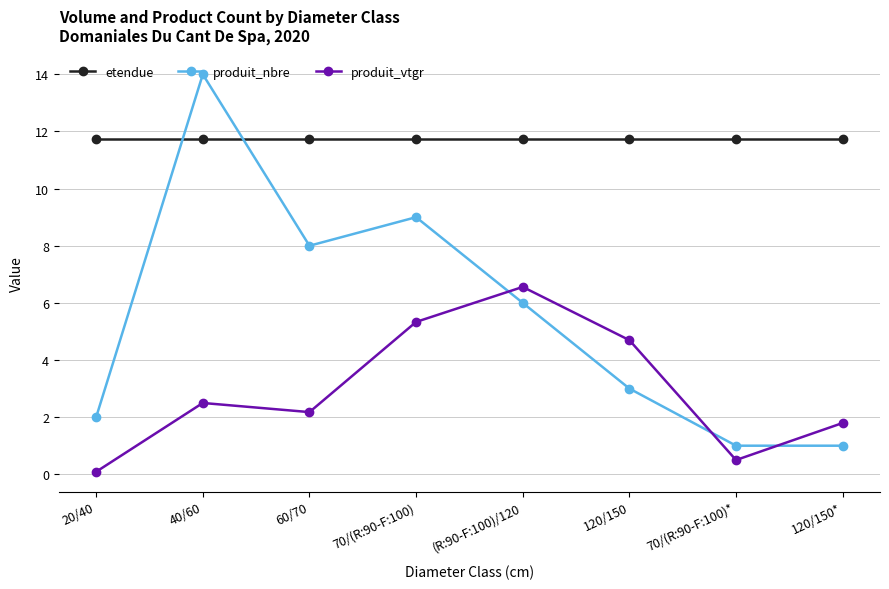

What is the total value across all series at 120/150?

19.4